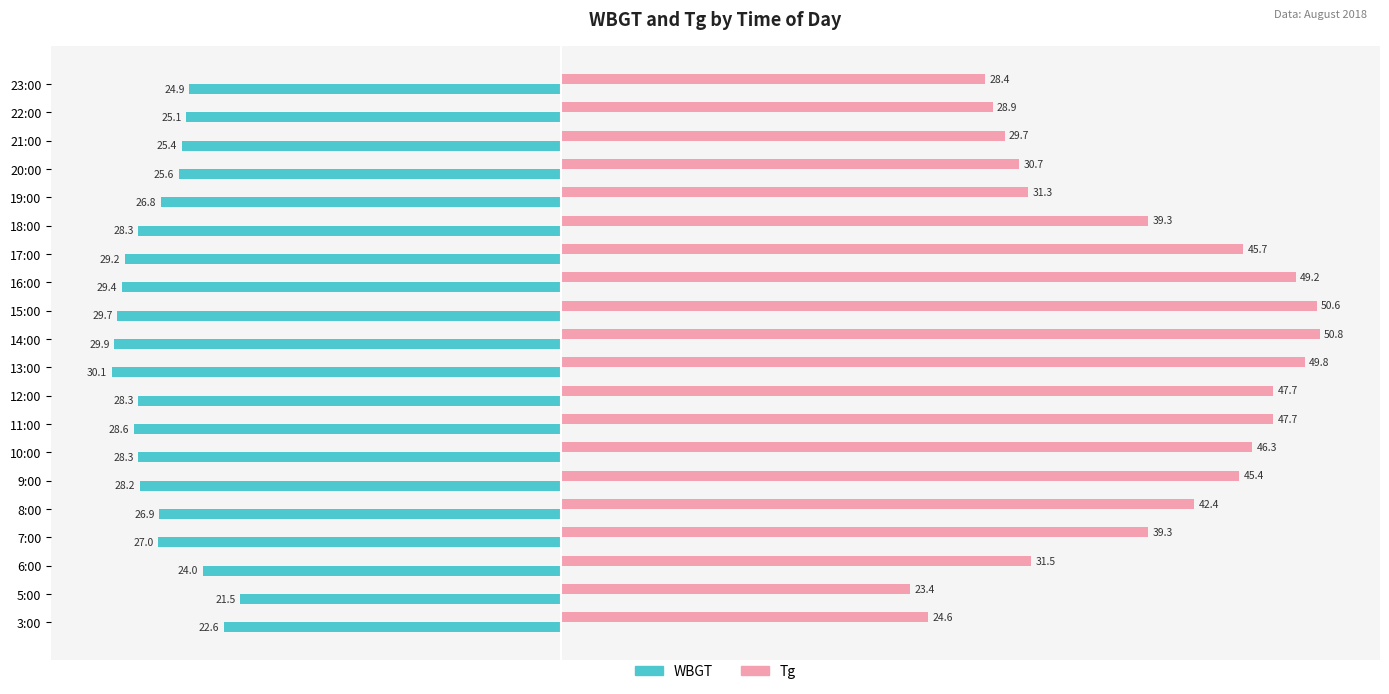

What is the difference between the maximum and minimum values in the Tg series?

27.4